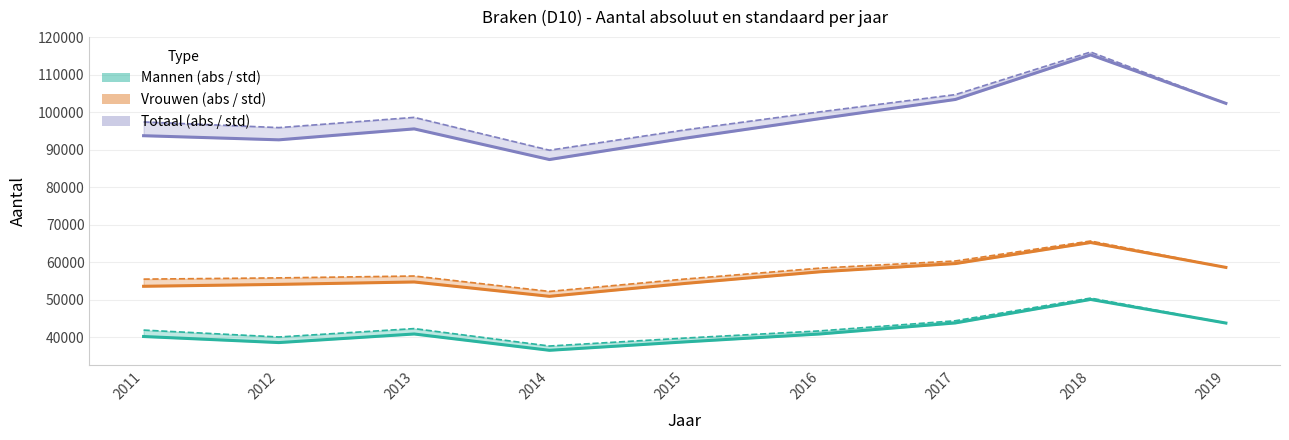

Which series has the largest total across all categories?

Totaal